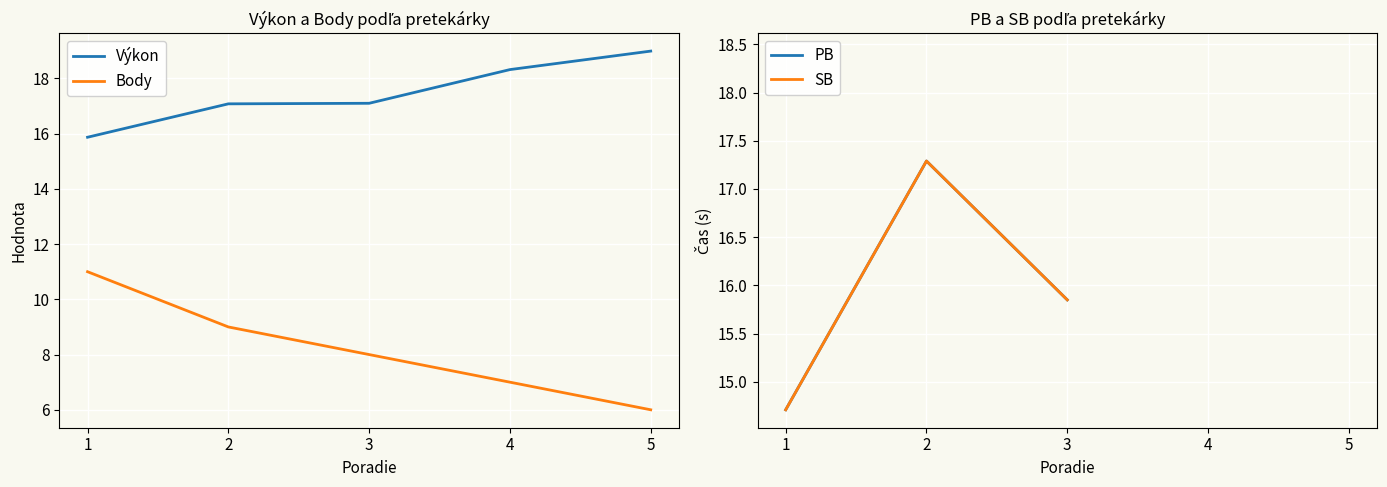

The value of Výkon at 2 is 17.1. True or false?

True